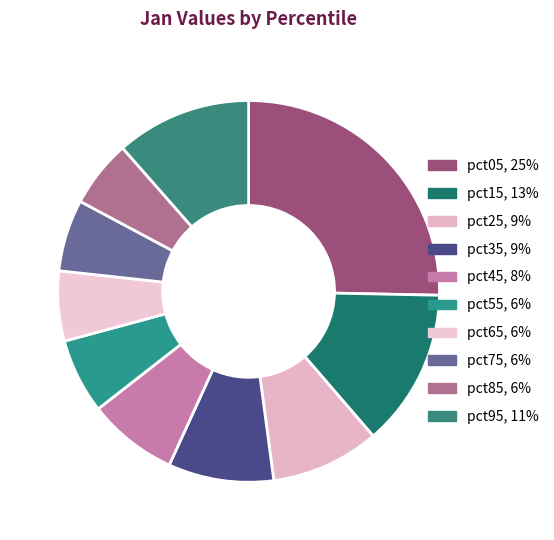

How many slices are in this pie chart?

10